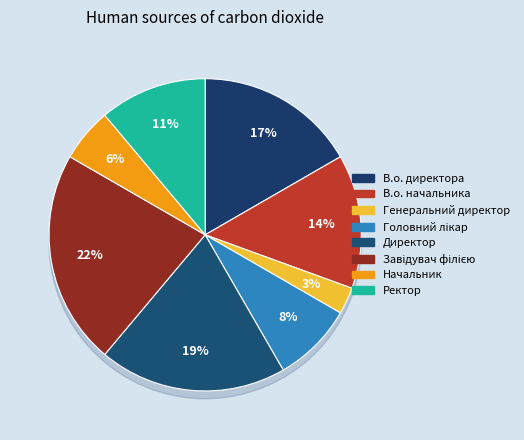

Is Начальник the majority of the pie?

No